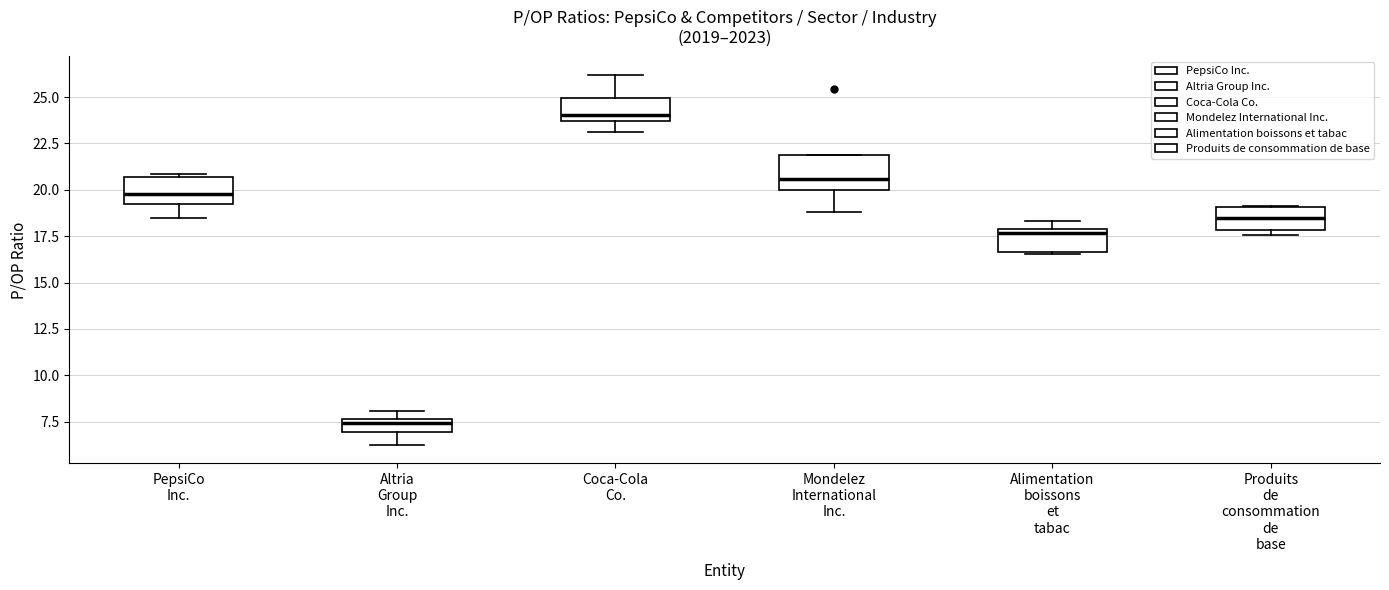

Which box has the lowest median line?

Altria Group Inc.